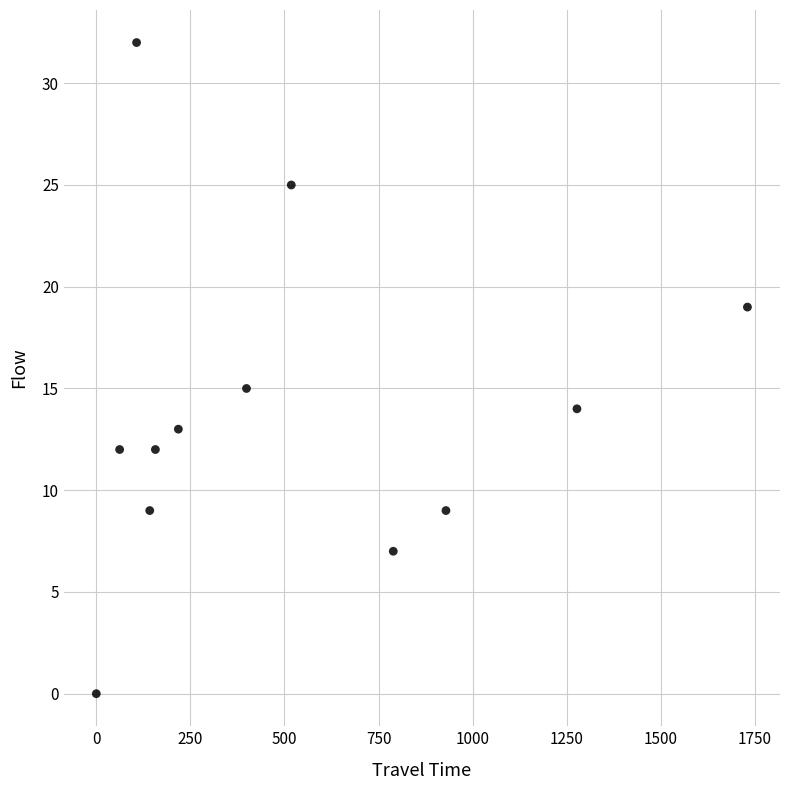

What is the range of X values (max minus min)?

1730